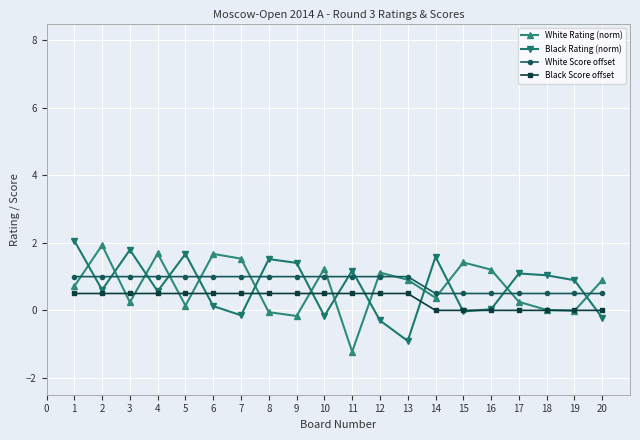

Is the value of White Score offset at 4 greater than the value of Black Rating (norm) at 8?

No